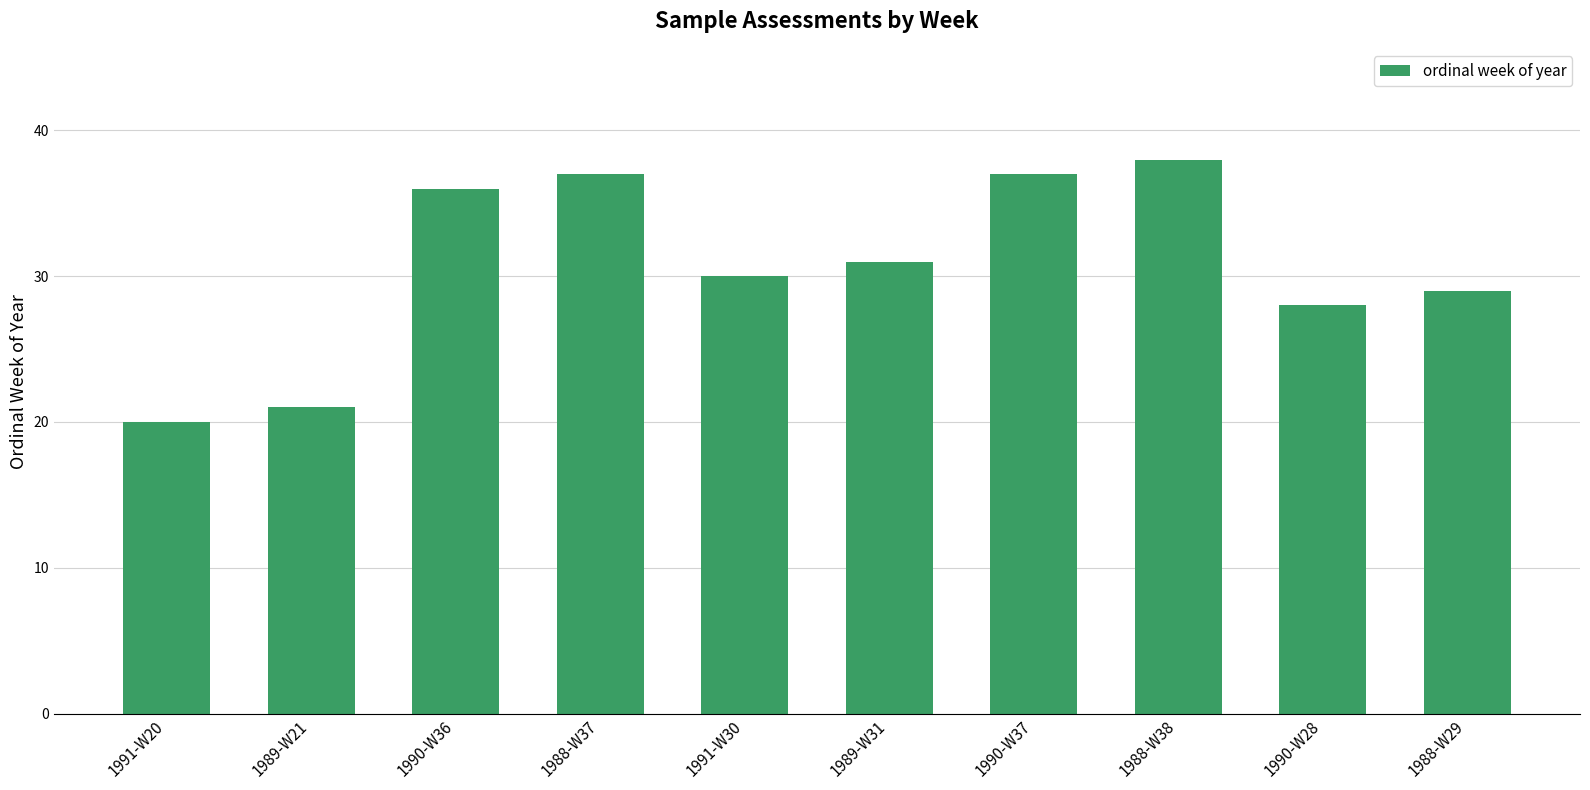

Where does the data first go above 31?

1990-W36